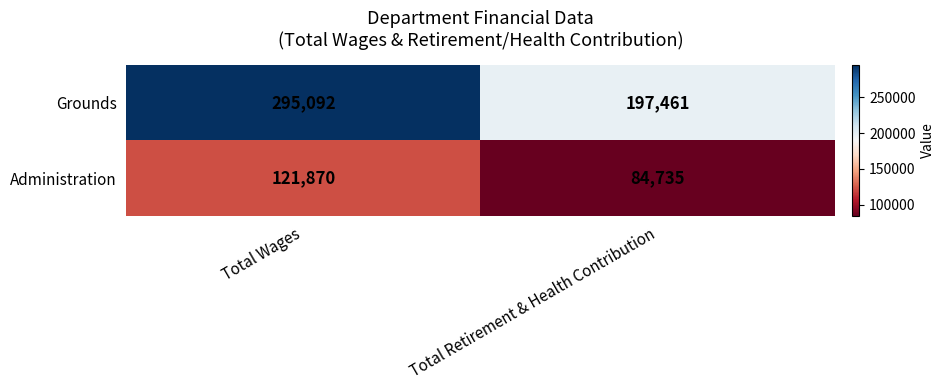

Which series has the largest total across all categories?

Grounds